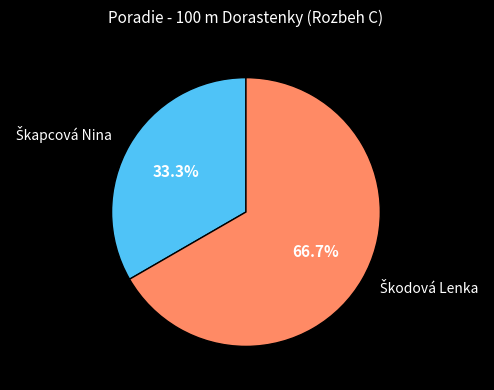

Is there any slice that represents more than half of the pie?

Yes